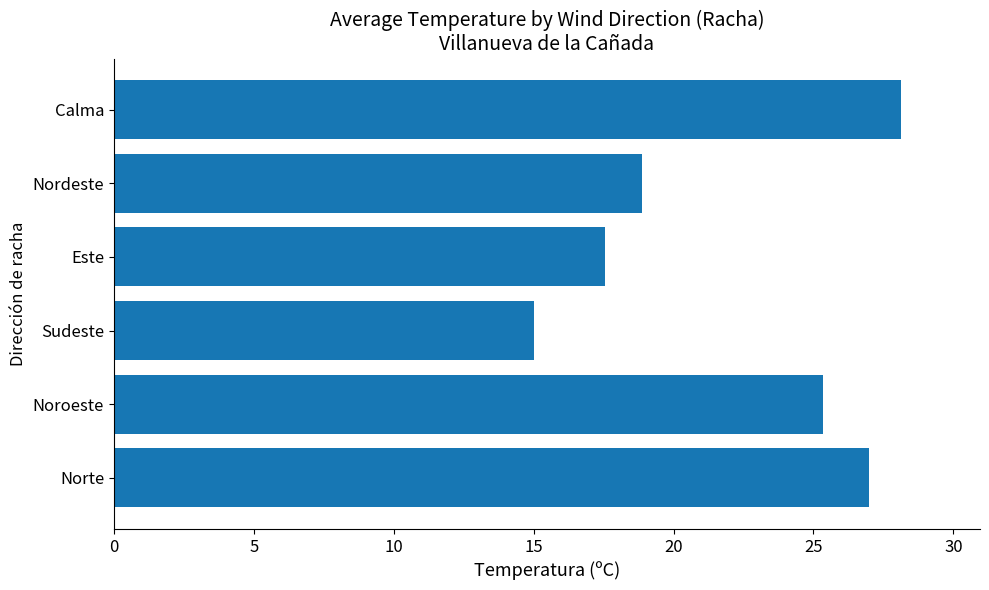

Is it true that the value at Norte is 13.9?

False